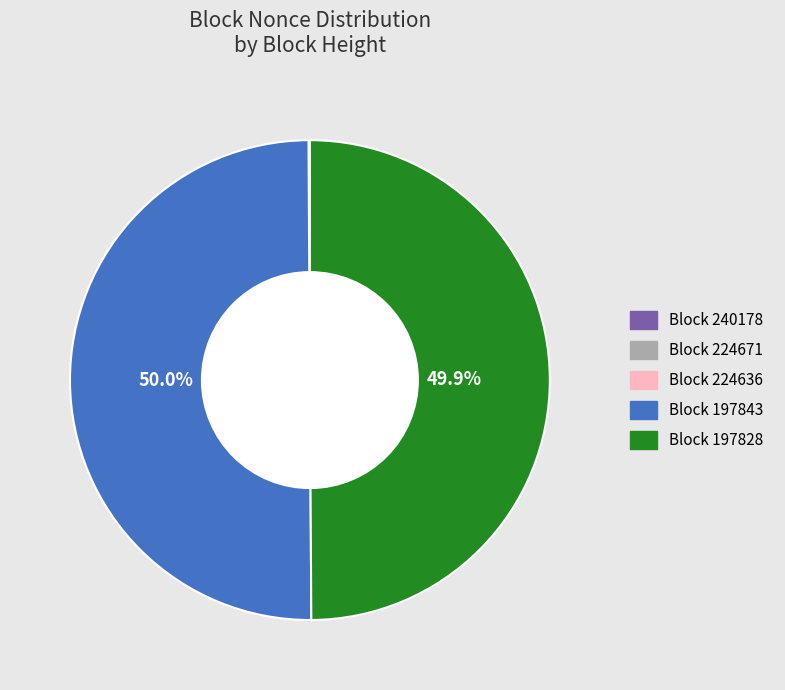

Is the sum of Block 197843 and Block 197828 greater than half?

Yes